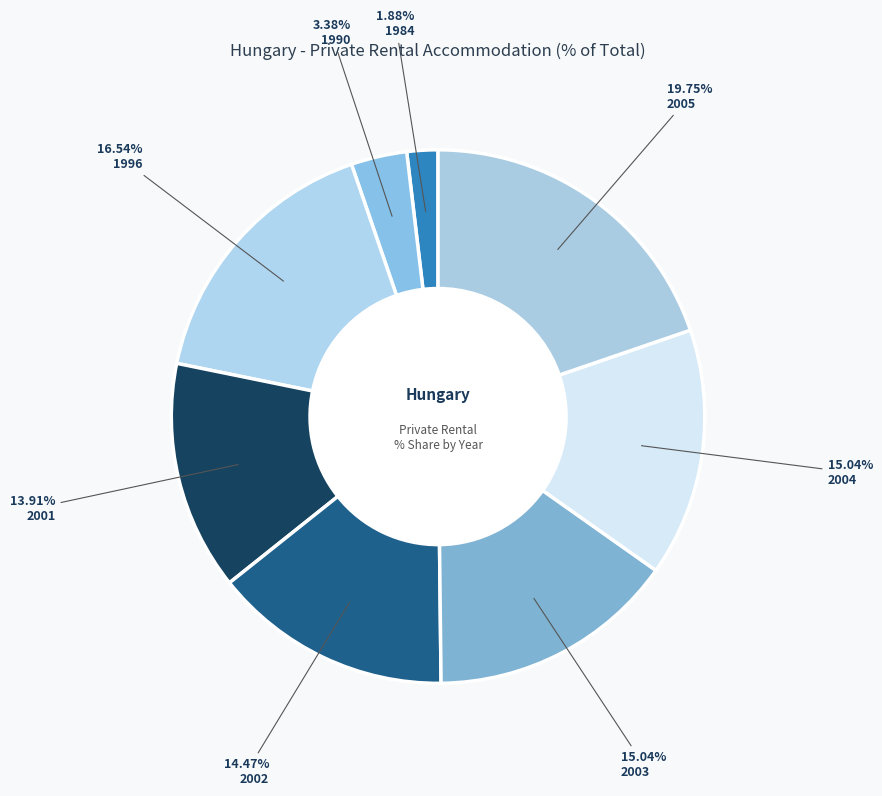

To the nearest percent, what is the combined percentage of 2001 and 1996?

30%